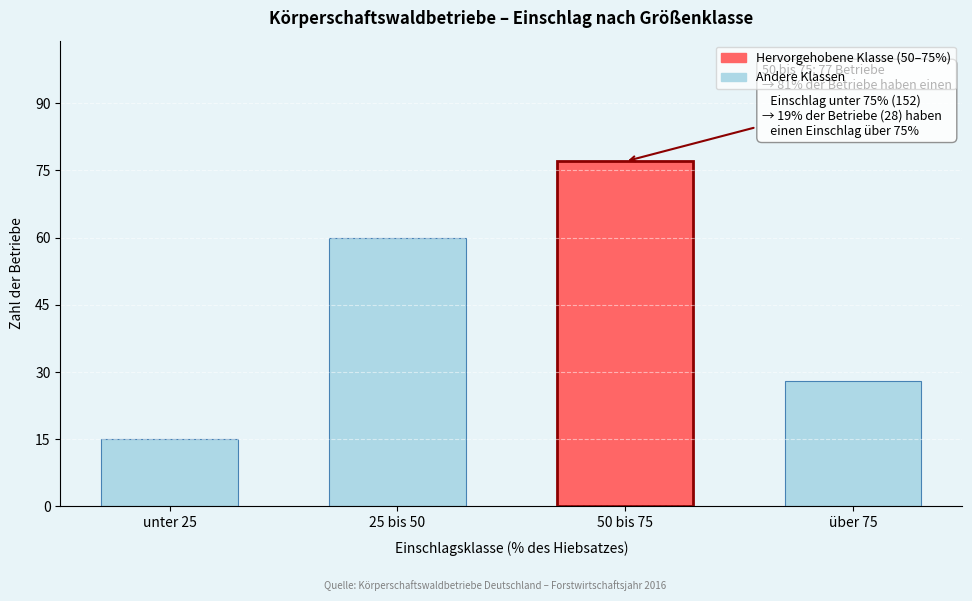

Reading left to right, list all the values displayed in this chart.

unter 25=15	25 bis 50=60	50 bis 75=77	über 75=28